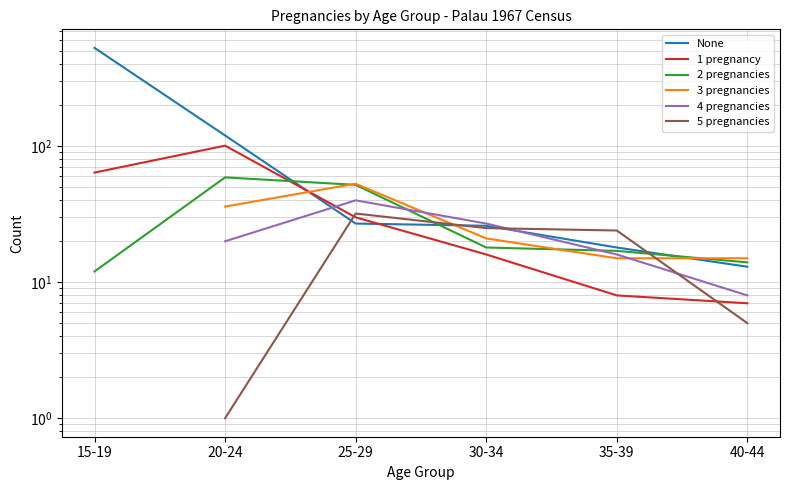

Where is 2 pregnancies nearest to the value 35?

25-29